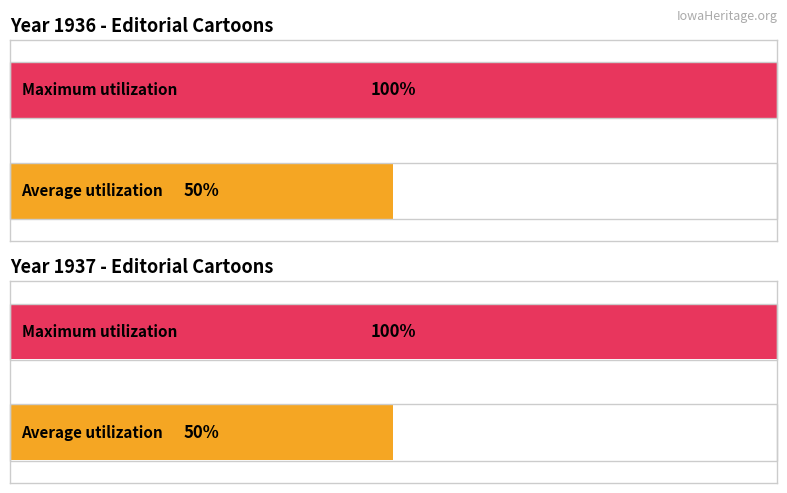

The value of public at 1937 is 1. True or false?

False